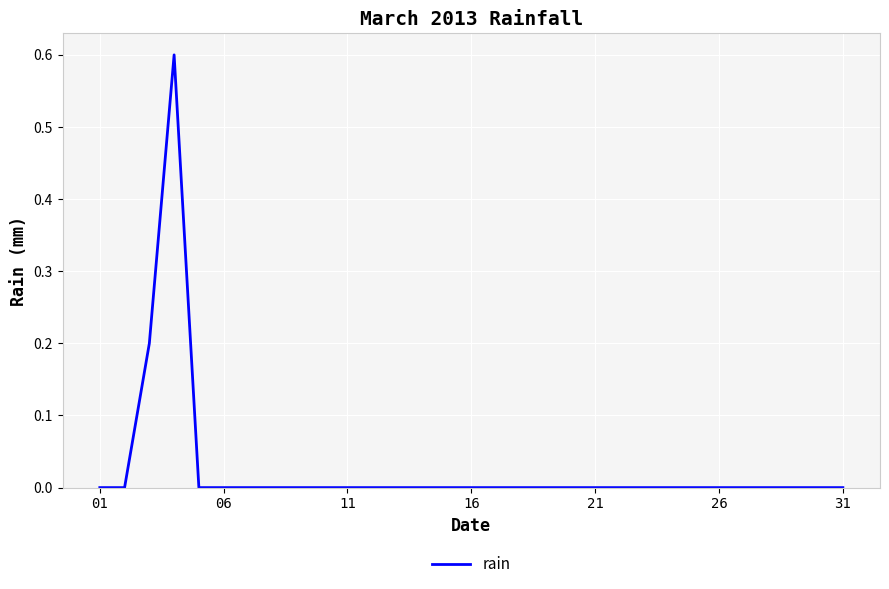

Does the chart display data point markers on the line(s)?

No